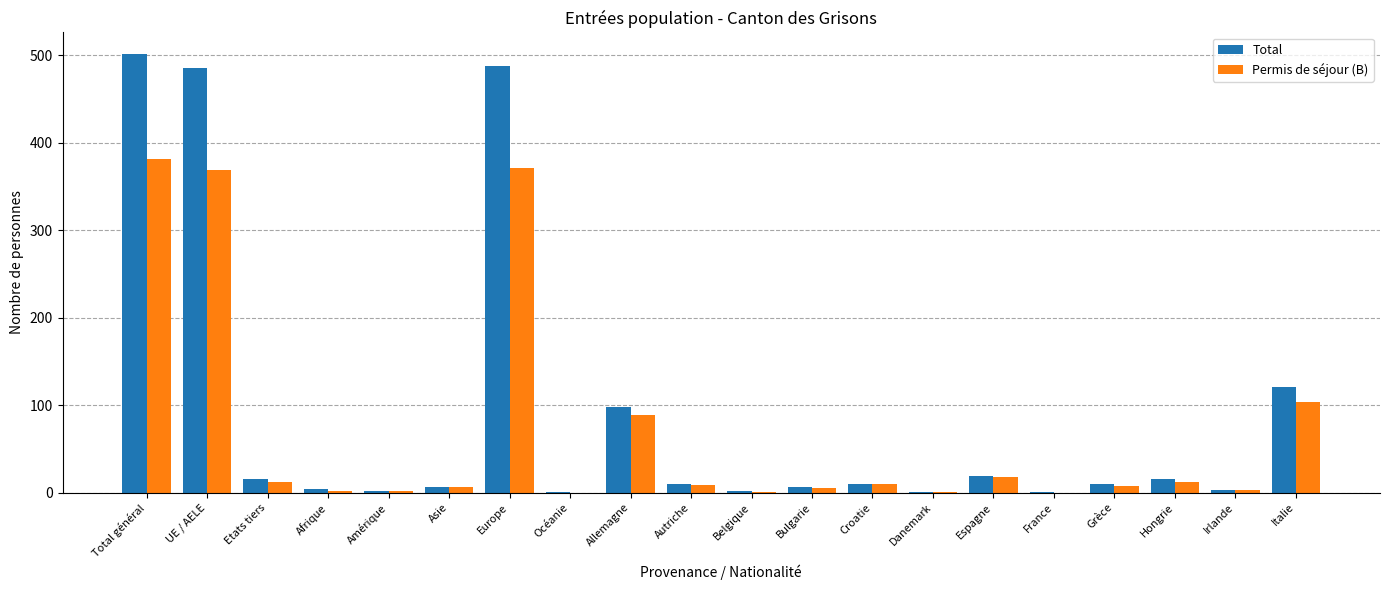

What is the sum of the Total values at Italie and Etats tiers?

137